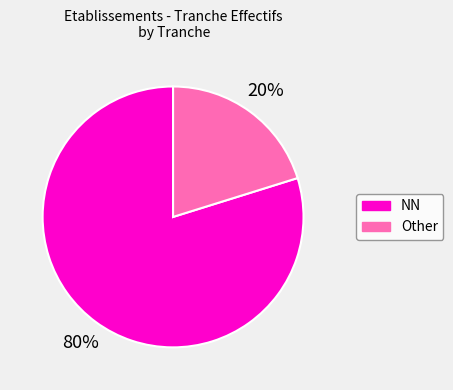

Which slice represents more than half of the pie?

NN